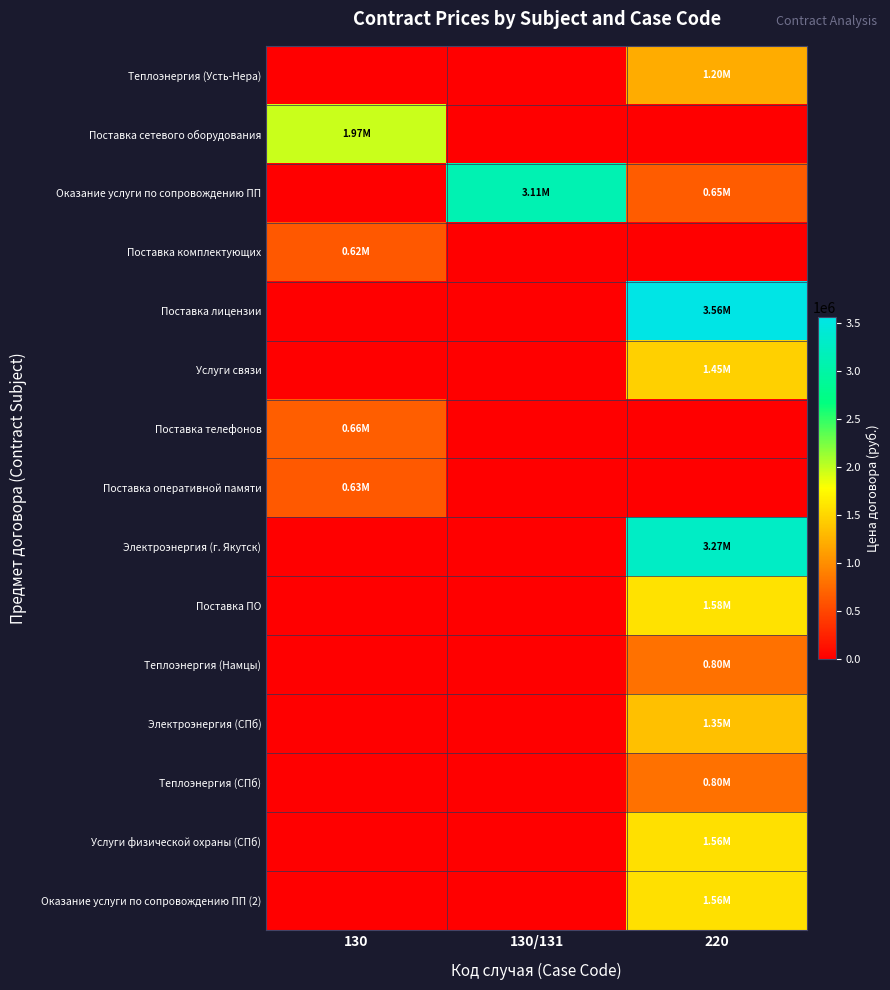

Reading left to right, extract all data points from this chart.

Теплоэнергия (Усть-Нера): 130=0.0	130/131=0.0	220=1202060.6
Поставка сетевого оборудования: 130=1971133.2	130/131=0.0	220=0.0
Оказание услуги по сопровождению ПП: 130=0.0	130/131=3110996.6	220=648000.0
Поставка комплектующих: 130=616059.4	130/131=0.0	220=0.0
Поставка лицензии: 130=0.0	130/131=0.0	220=3563011.0
Услуги связи: 130=0.0	130/131=0.0	220=1454150.6
Поставка телефонов: 130=664900.0	130/131=0.0	220=0.0
Поставка оперативной памяти: 130=627805.6	130/131=0.0	220=0.0
Электроэнергия (г. Якутск): 130=0.0	130/131=0.0	220=3273039.0
Поставка ПО: 130=0.0	130/131=0.0	220=1581000.0
Теплоэнергия (Намцы): 130=0.0	130/131=0.0	220=797460.0
Электроэнергия (СПб): 130=0.0	130/131=0.0	220=1350000.0
Теплоэнергия (СПб): 130=0.0	130/131=0.0	220=800000.0
Услуги физической охраны (СПб): 130=0.0	130/131=0.0	220=1560000.0
Оказание услуги по сопровождению ПП (2): 130=0.0	130/131=0.0	220=1560000.0